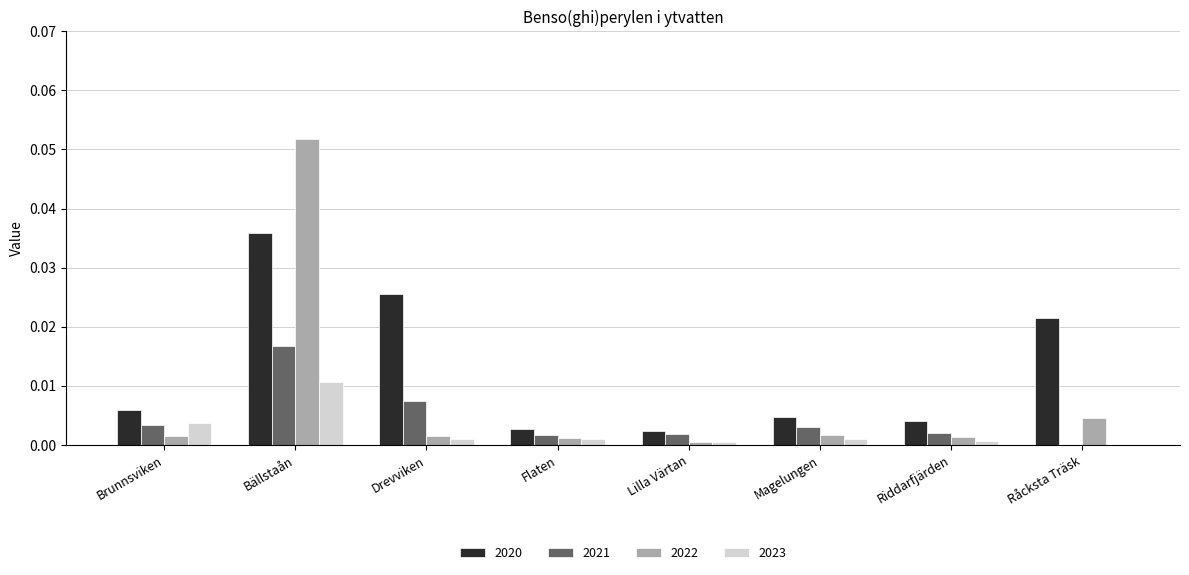

Is it true that 2022 equals 0.0 at Råcksta Träsk?

True